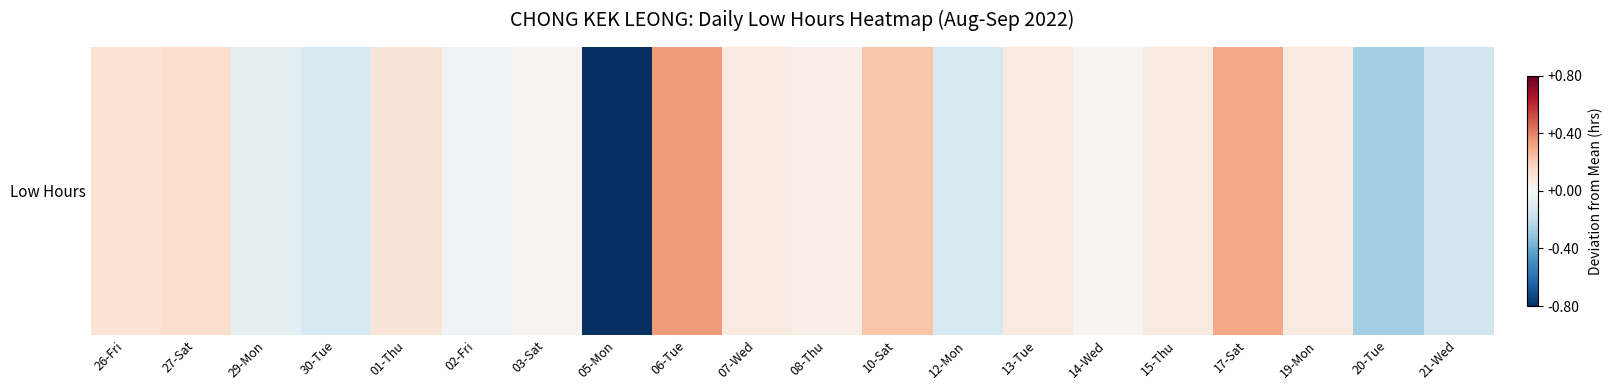

List the labels in order of value, smallest first.

05-Mon, 20-Tue, 21-Wed, 30-Tue, 12-Mon, 29-Mon, 02-Fri, 14-Wed, 03-Sat, 08-Thu, 07-Wed, 13-Tue, 15-Thu, 19-Mon, 01-Thu, 26-Fri, 27-Sat, 10-Sat, 17-Sat, 06-Tue